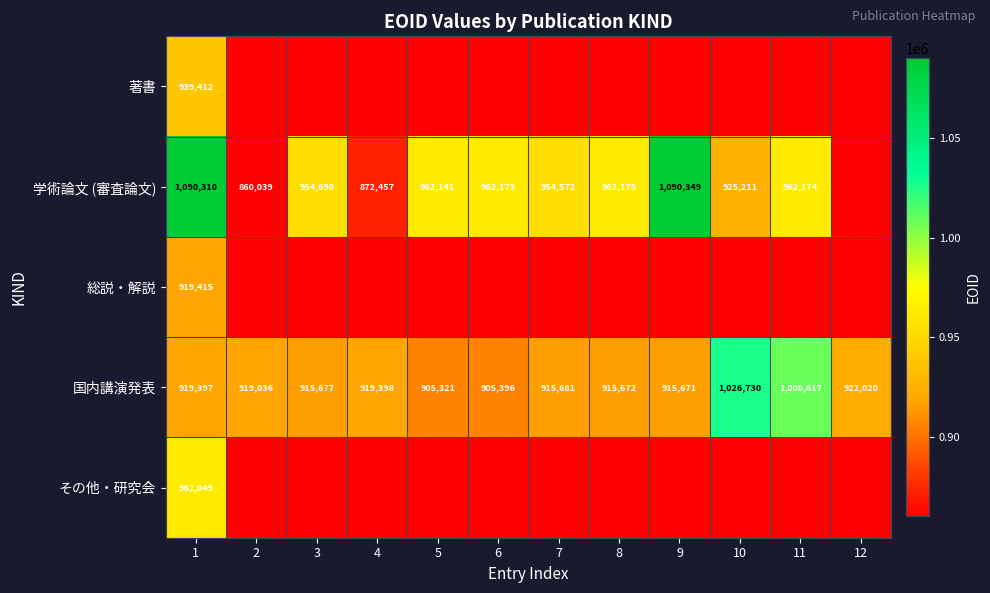

Rank the series at 1 from highest to lowest value.

学術論文 (審査論文), その他・研究会, 著書, 総説・解説, 国内講演発表